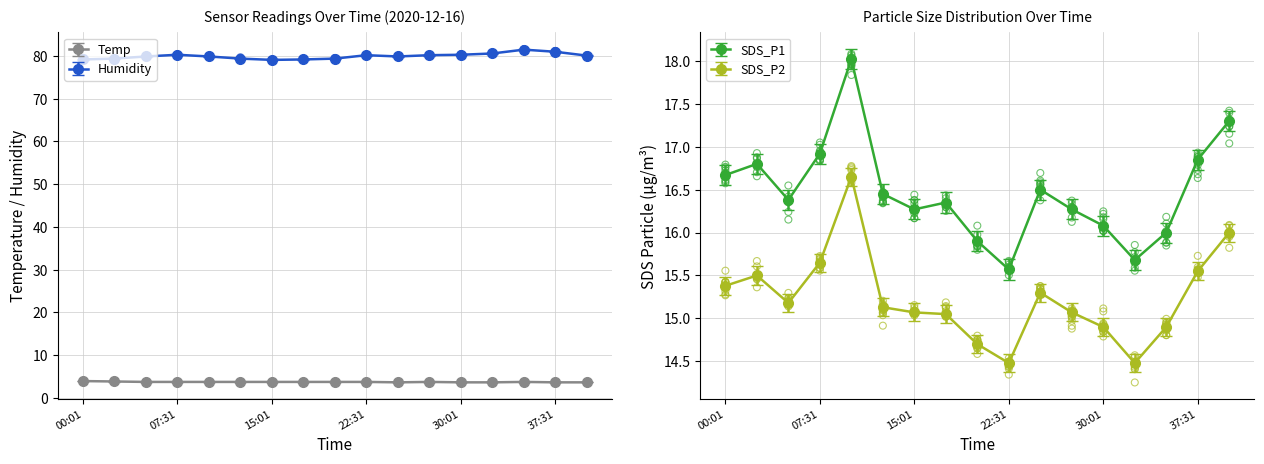

What are all the series names shown in the legend?

Temp, Humidity, SDS_P1, SDS_P2